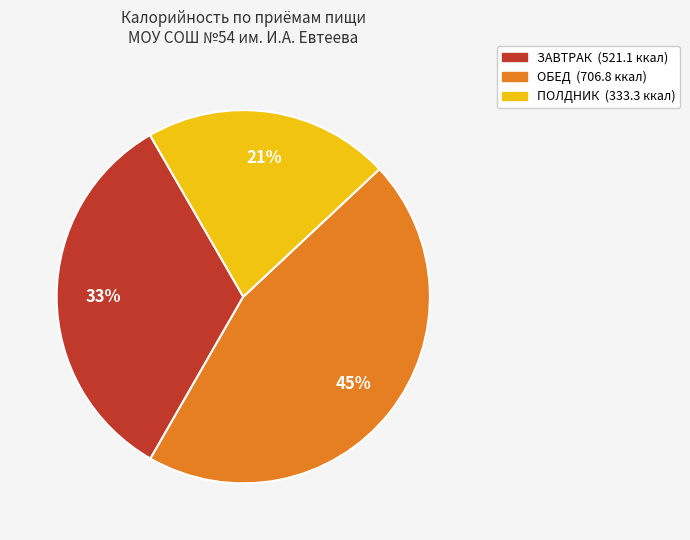

To the nearest percent, what is the average slice percentage?

33%